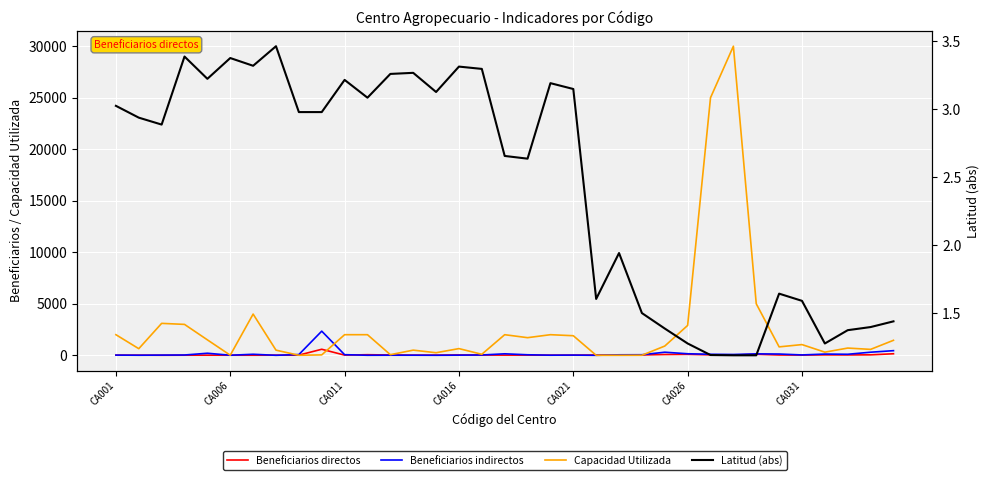

The Beneficiarios indirectos series shows 150.0 at CA026. True or false?

True